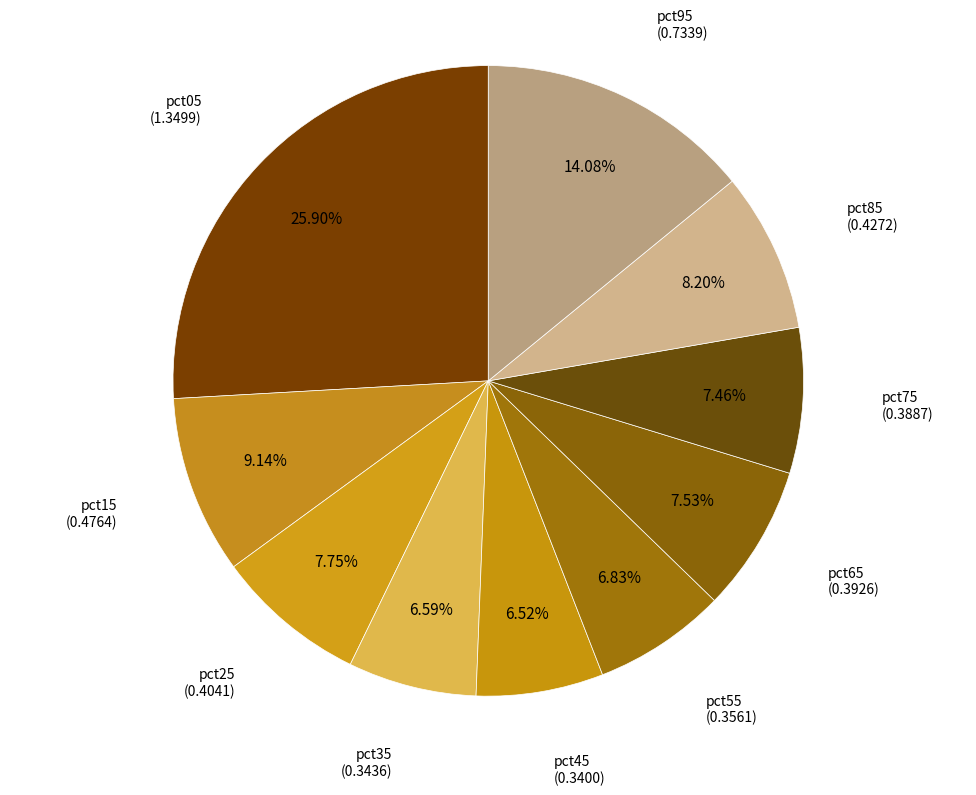

Rank the categories by value from lowest to highest.

pct45, pct35, pct55, pct75, pct65, pct25, pct85, pct15, pct95, pct05